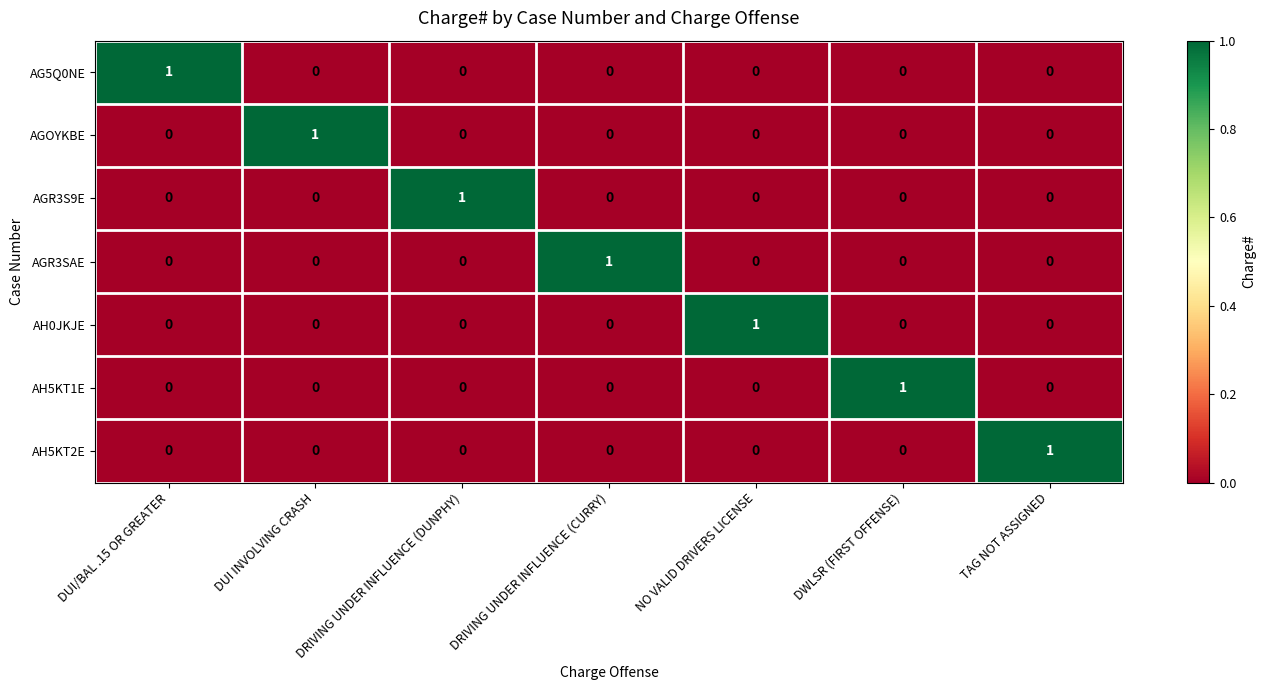

True or false: AGR3SAE has a value of 0 at DUI INVOLVING CRASH.

True